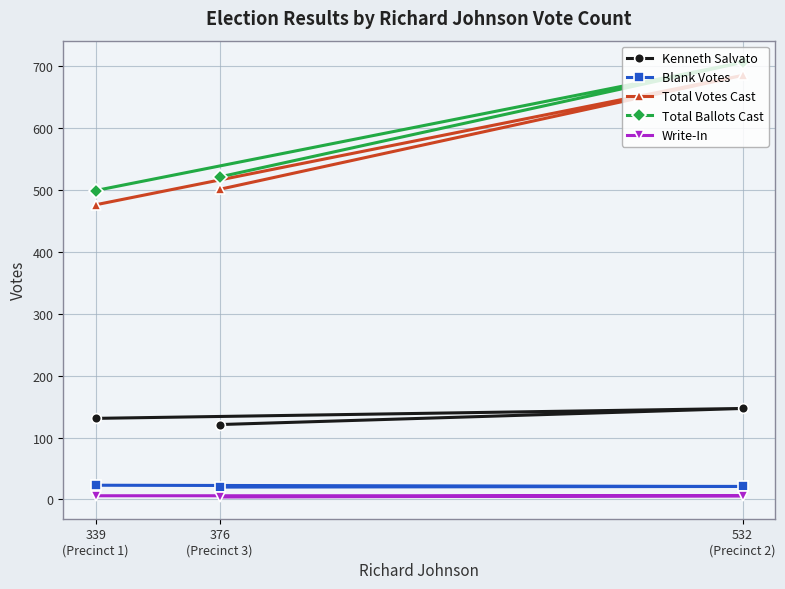

What is the maximum value for Kenneth Salvato?

147